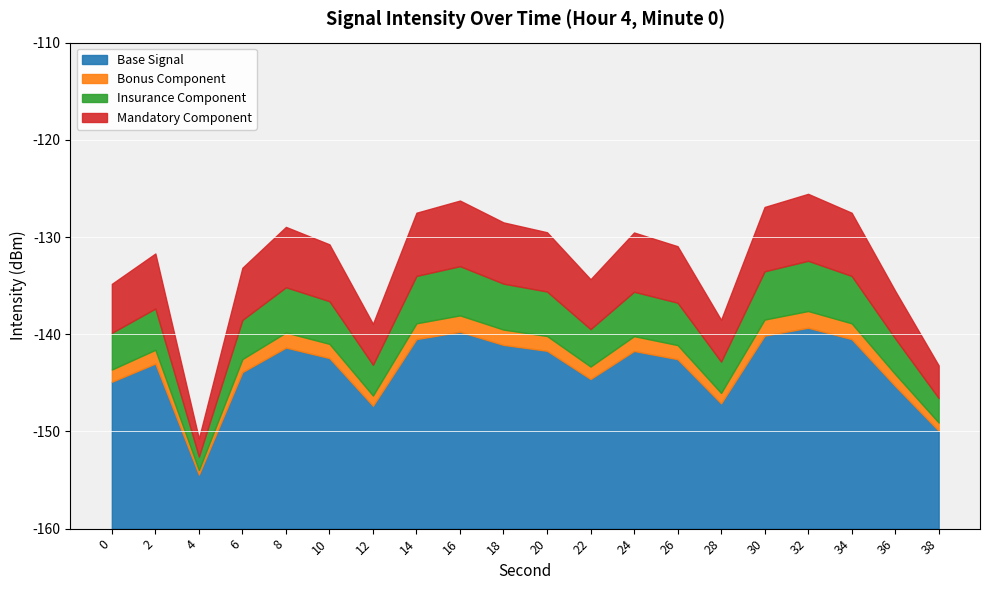

What is the value of the 9th point from the left?

-126.2